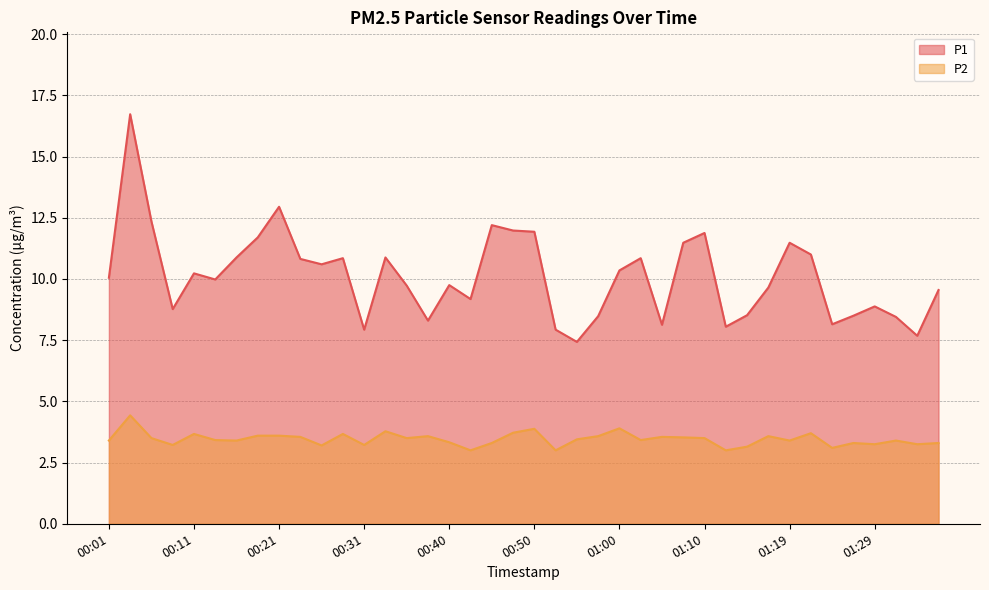

What is the total value across all series at 01:32?

11.8